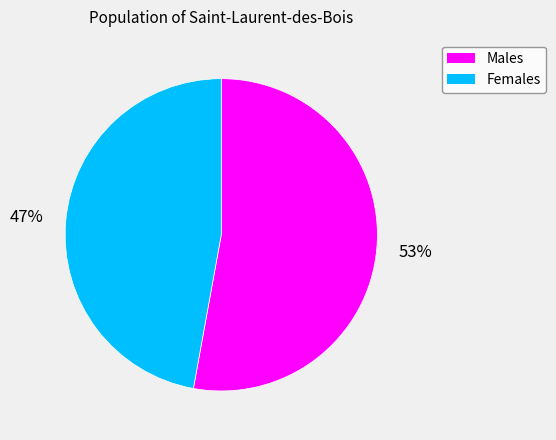

Is there any slice that represents more than half of the pie?

Yes